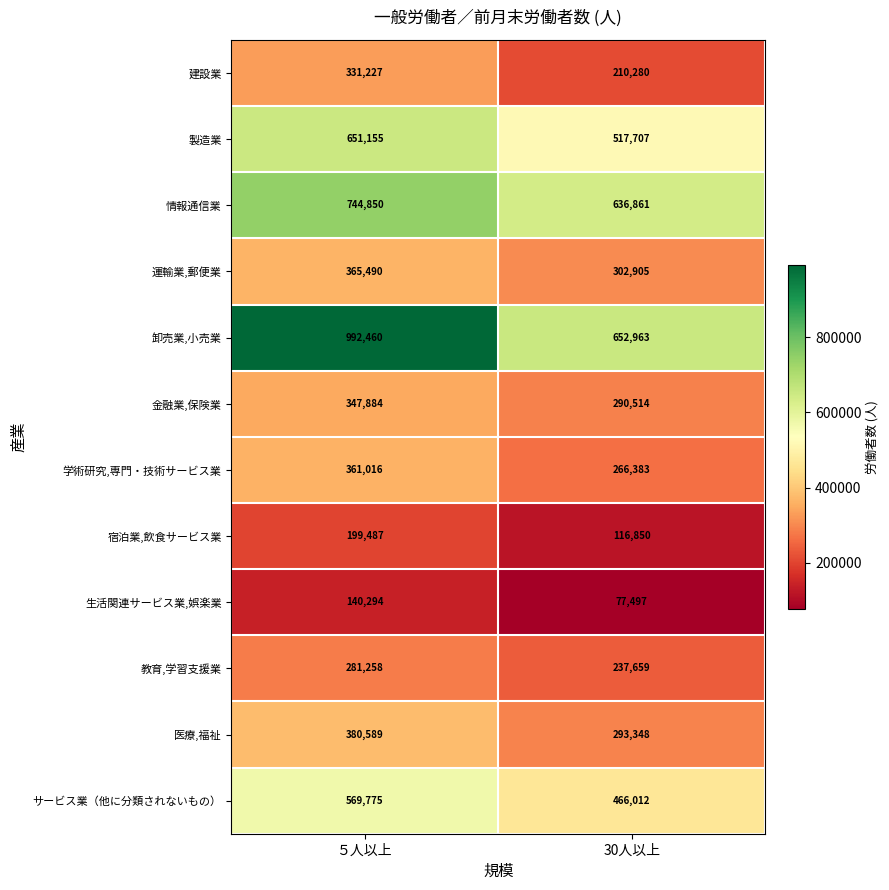

Reading left to right, transcribe all the data shown in this chart.

建設業: 331227	210280
製造業: 651155	517707
情報通信業: 744850	636861
運輸業,郵便業: 365490	302905
卸売業,小売業: 992460	652963
金融業,保険業: 347884	290514
学術研究,専門・技術サービス業: 361016	266383
宿泊業,飲食サービス業: 199487	116850
生活関連サービス業,娯楽業: 140294	77497
教育,学習支援業: 281258	237659
医療,福祉: 380589	293348
サービス業（他に分類されないもの）: 569775	466012